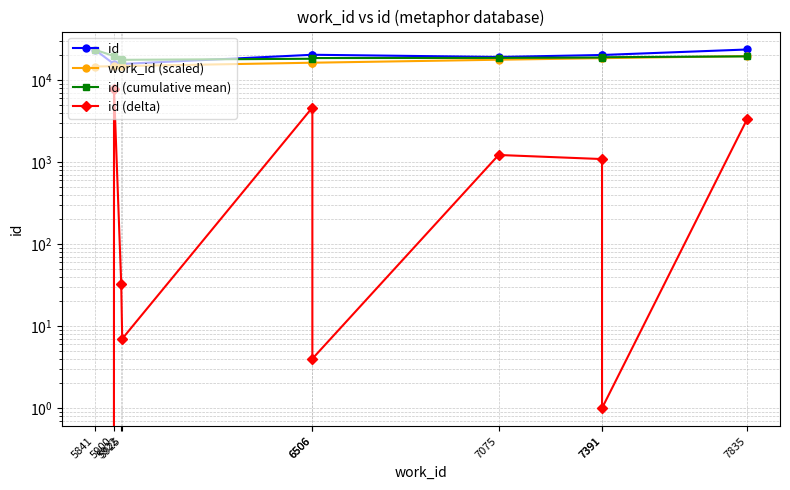

At which label does id (delta) first exceed 1088?

5900